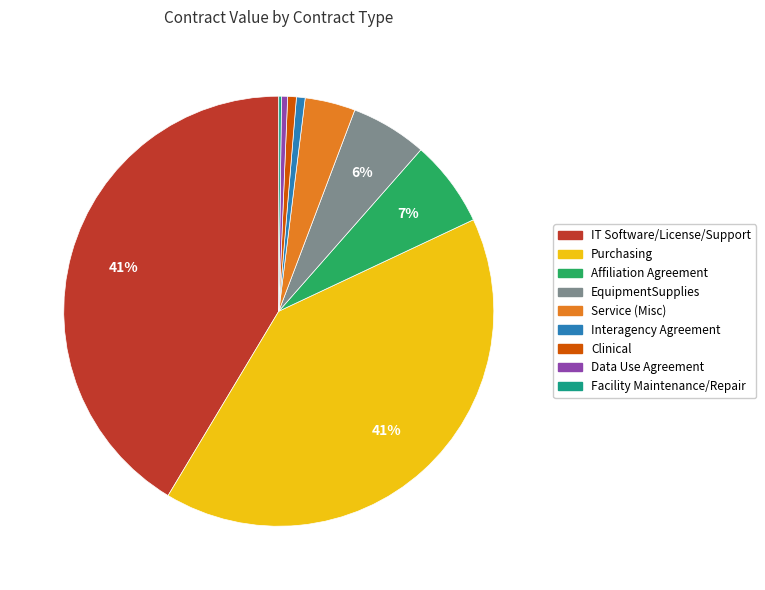

Does Purchasing represent more than half of the total?

No